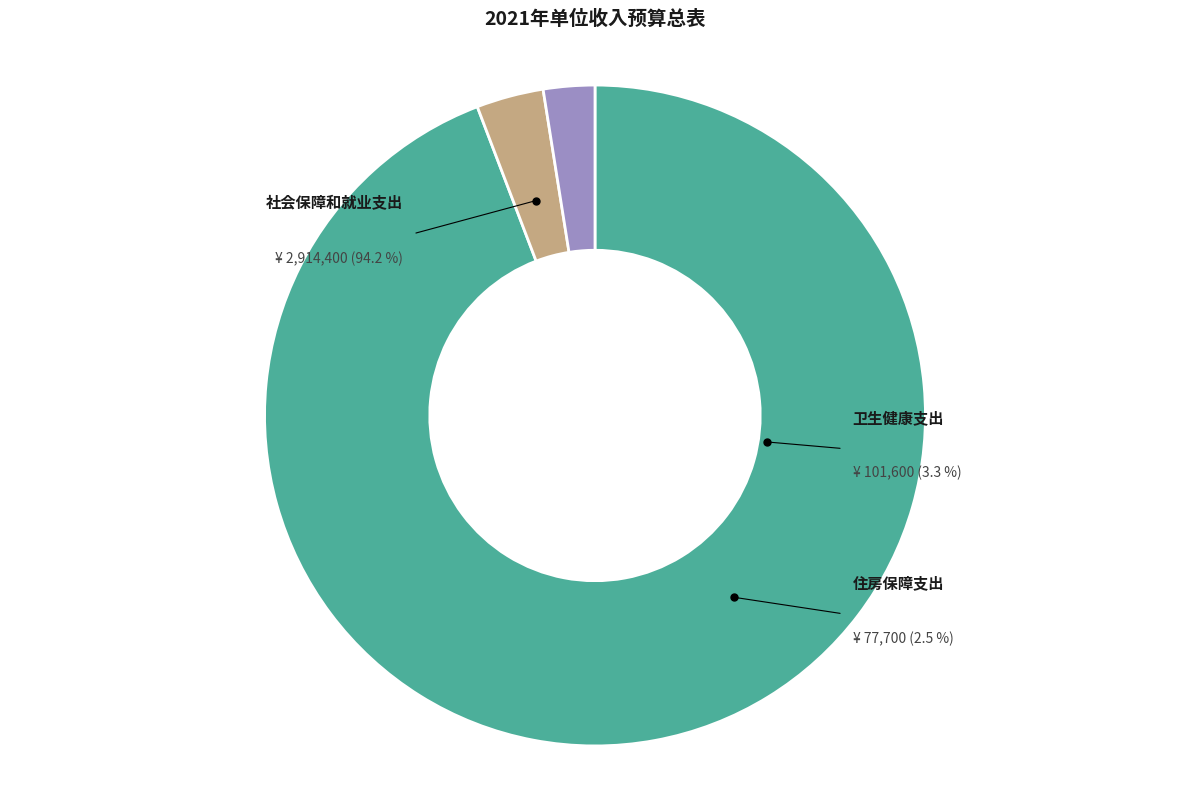

What percentage is the 社会保障和就业支出 slice, to the nearest percent?

94%